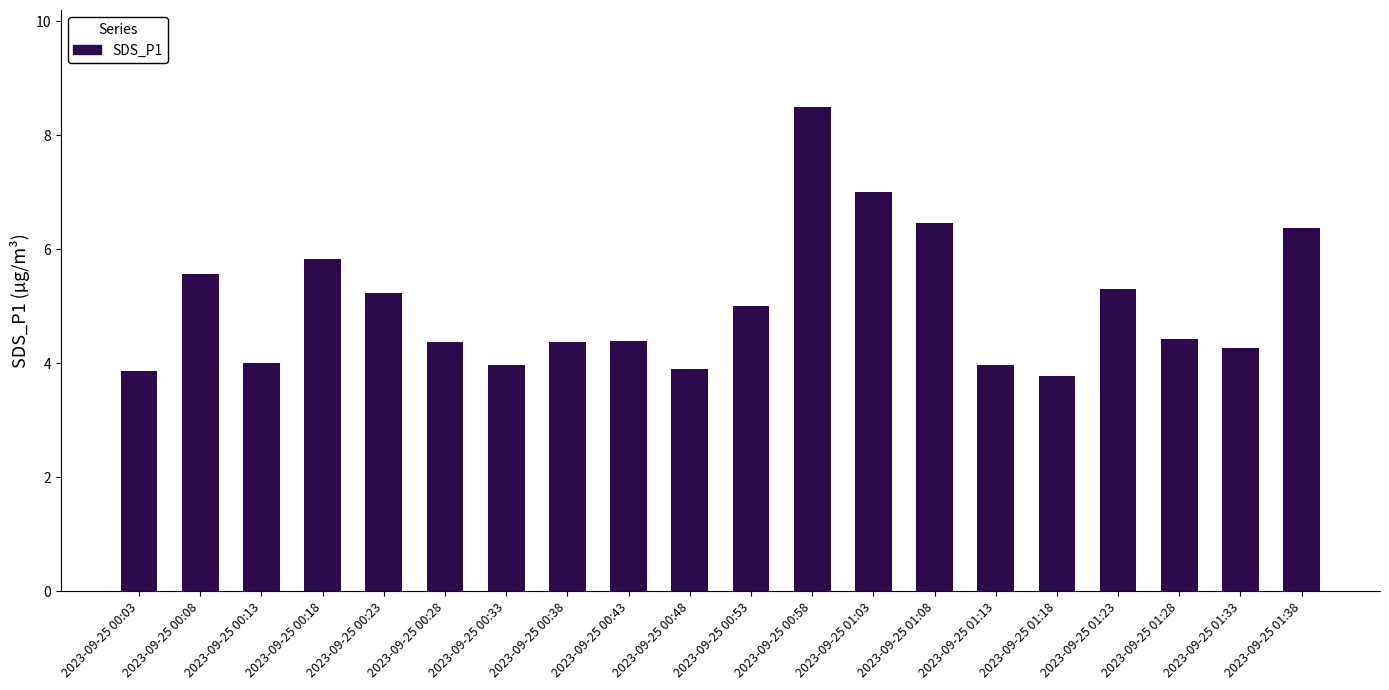

What is the ratio of the value at 2023-09-25 00:48 to the value at 2023-09-25 00:03?

1.0